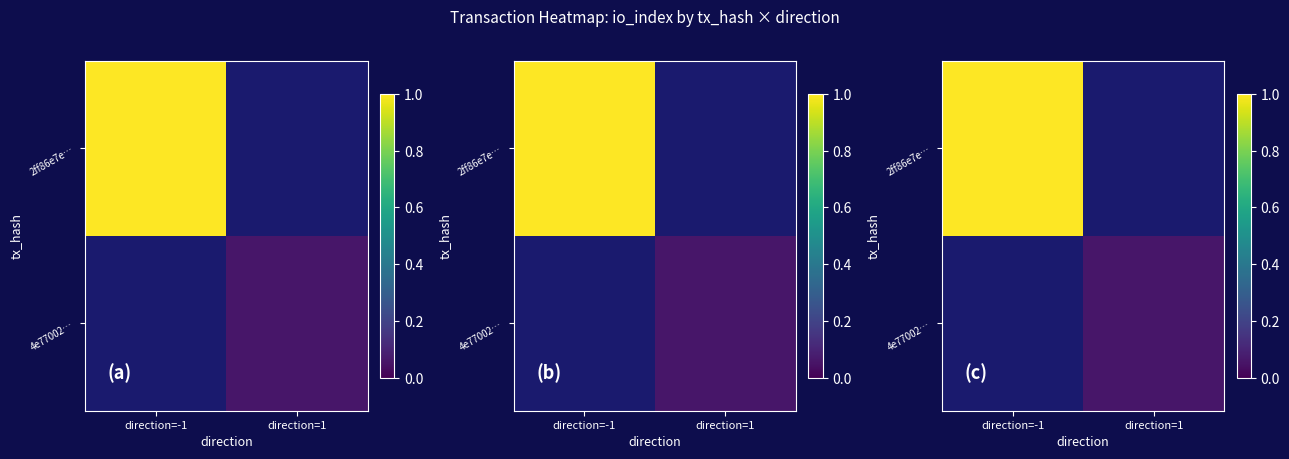

How many series are shown in this chart?

2